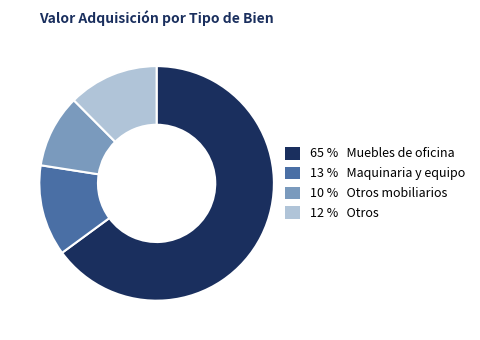

Is there a majority slice in this chart?

Yes